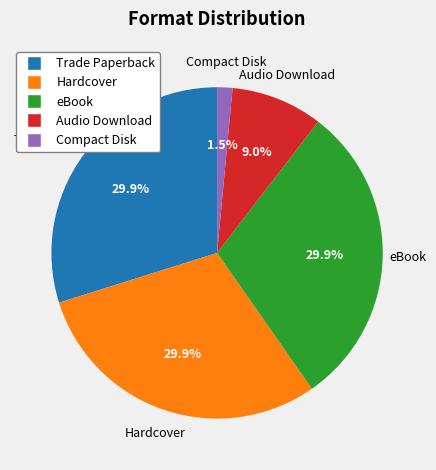

How much of the chart is everything except Compact Disk?

98.5%